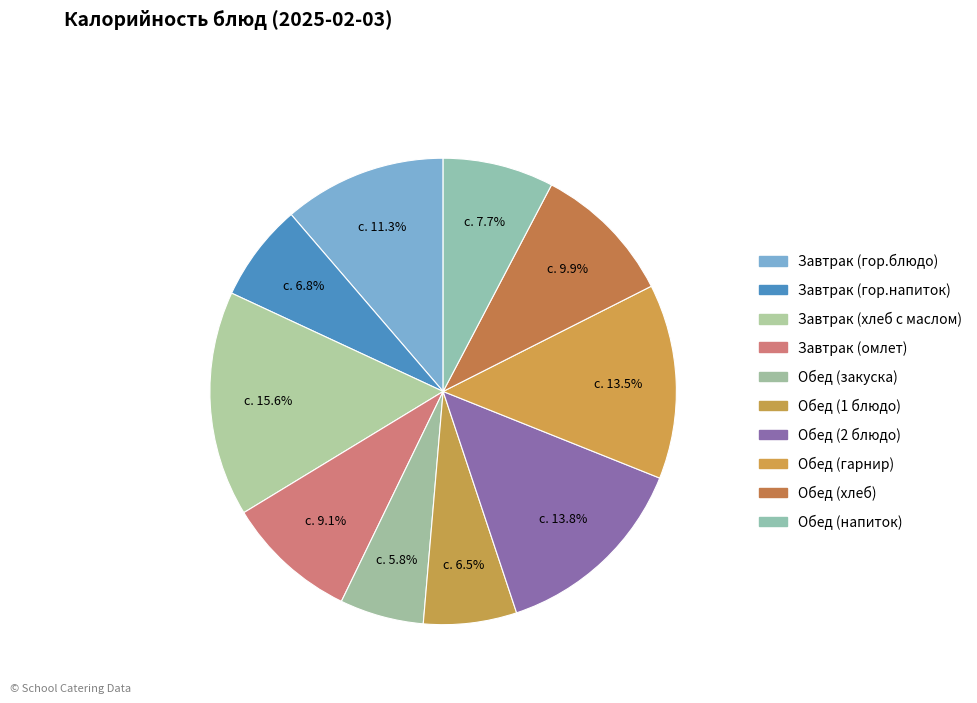

Rank the categories by value from lowest to highest.

Обед (закуска), Обед (1 блюдо), Завтрак (гор.напиток), Обед (напиток), Завтрак (омлет), Обед (хлеб), Завтрак (гор.блюдо), Обед (гарнир), Обед (2 блюдо), Завтрак (хлеб с маслом)